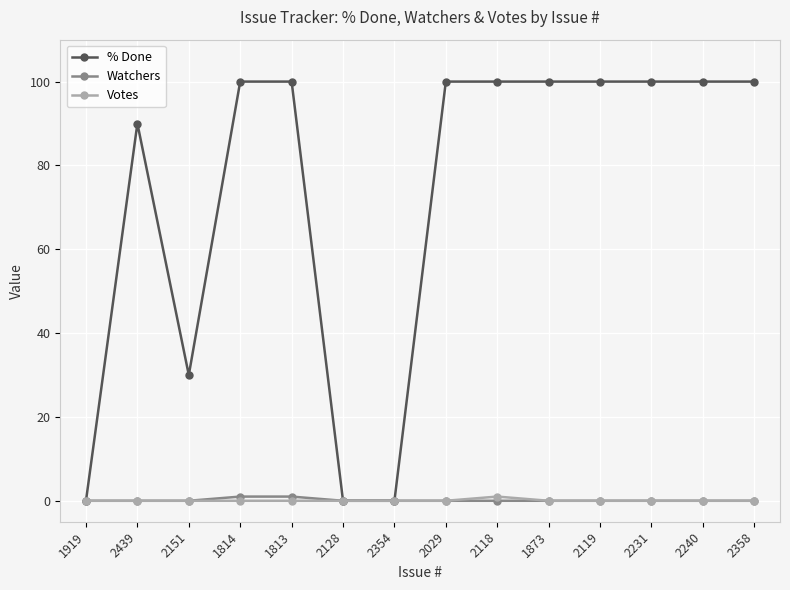

What is the maximum value shown in the chart?

100